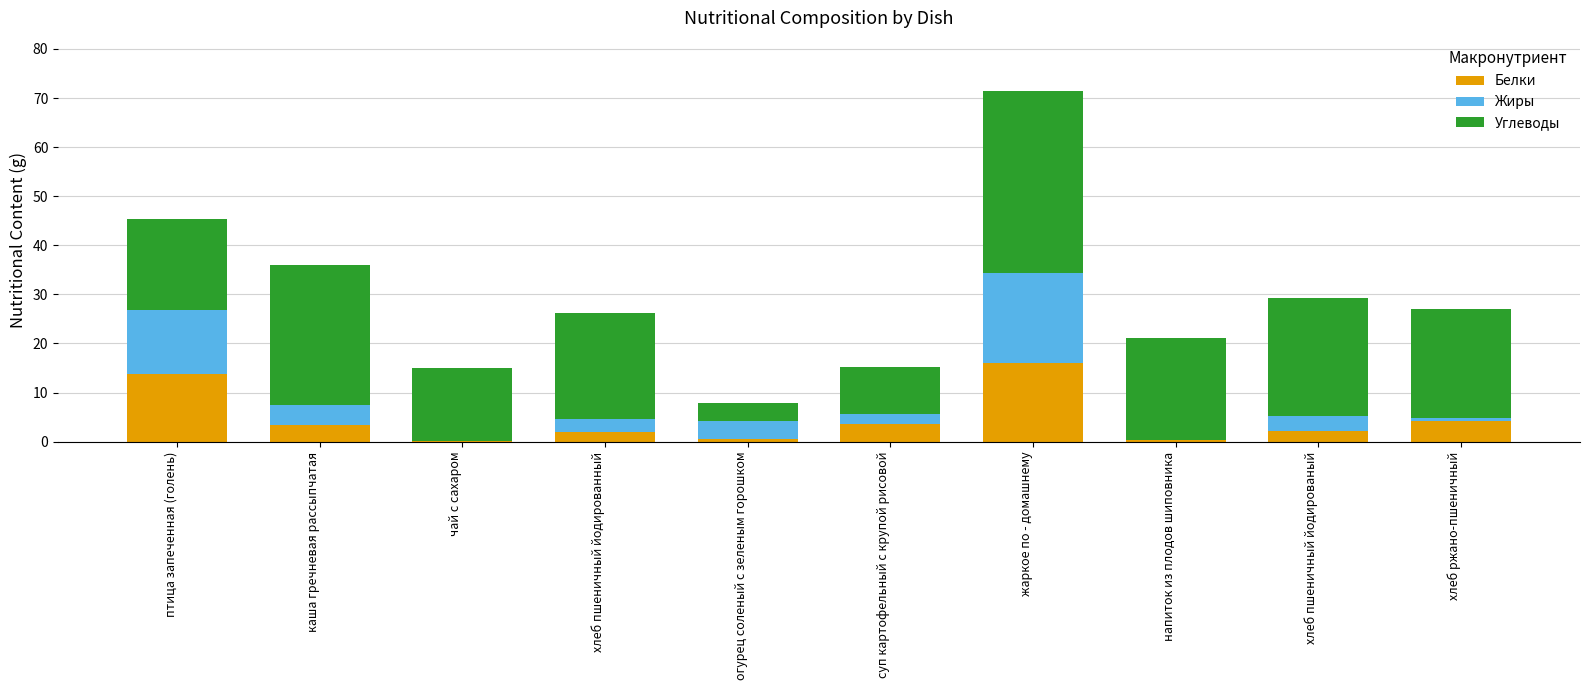

The value of Белки at птица запеченная (голень) is 23.4. True or false?

False